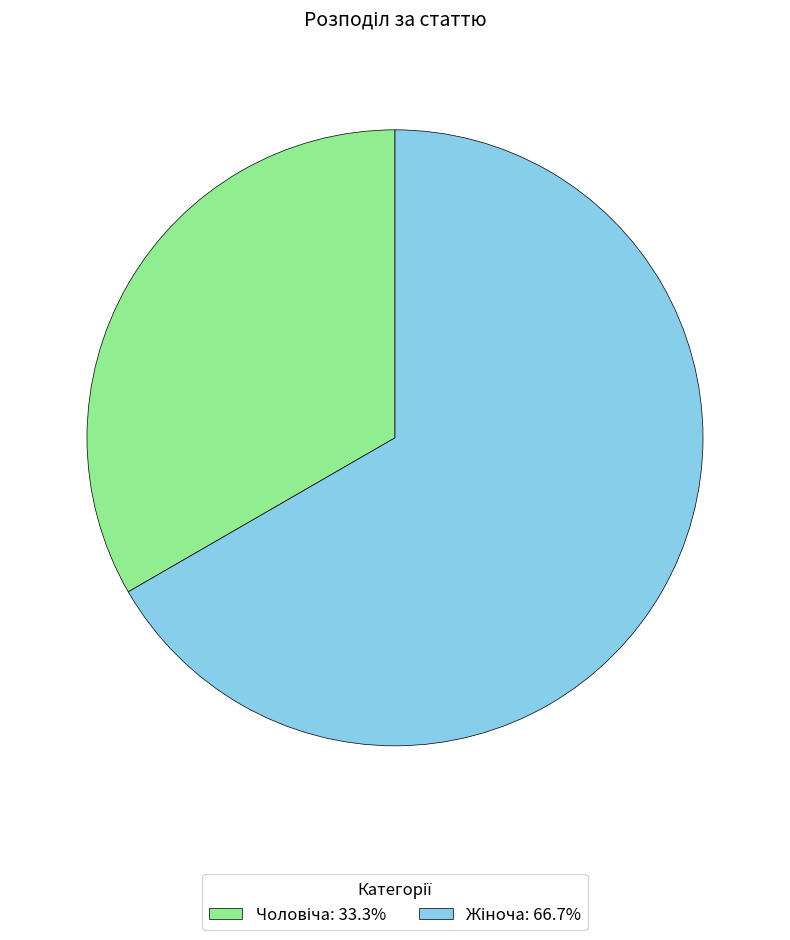

Is there a majority slice in this chart?

Yes